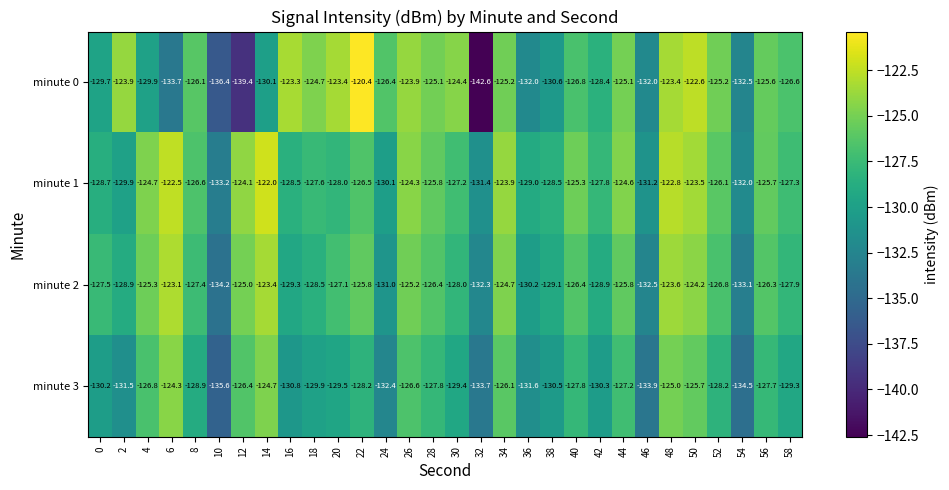

What is the approximate value of minute 3 at 28?

-127.8